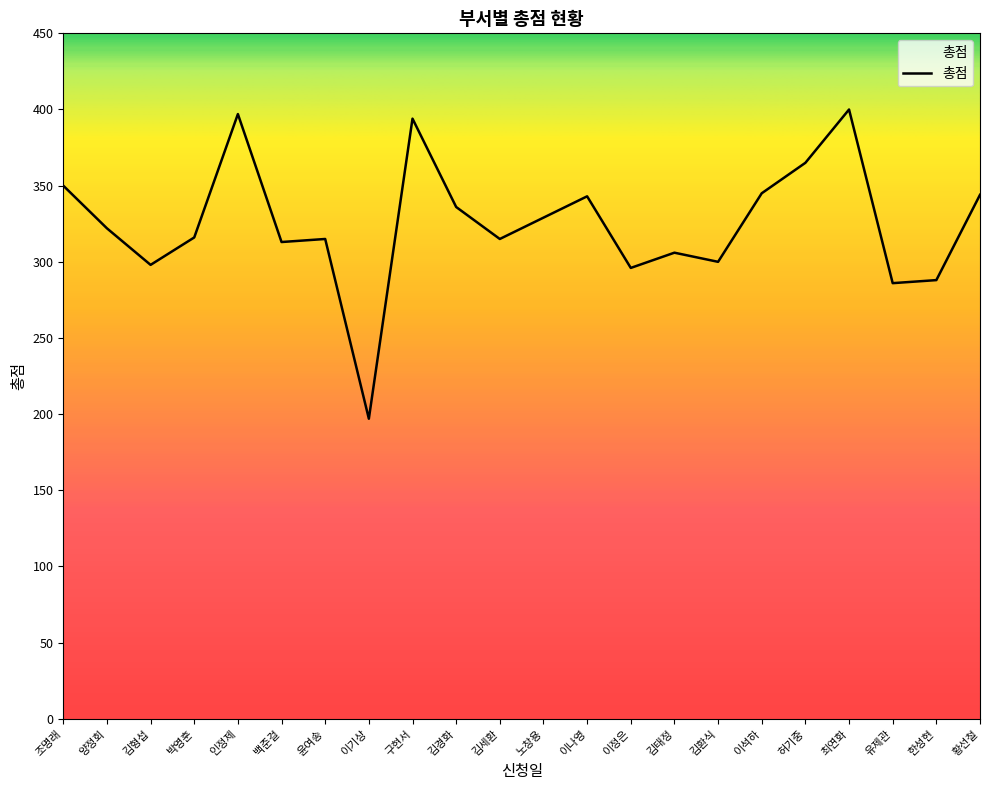

Where does the data first go above 322?

조명래